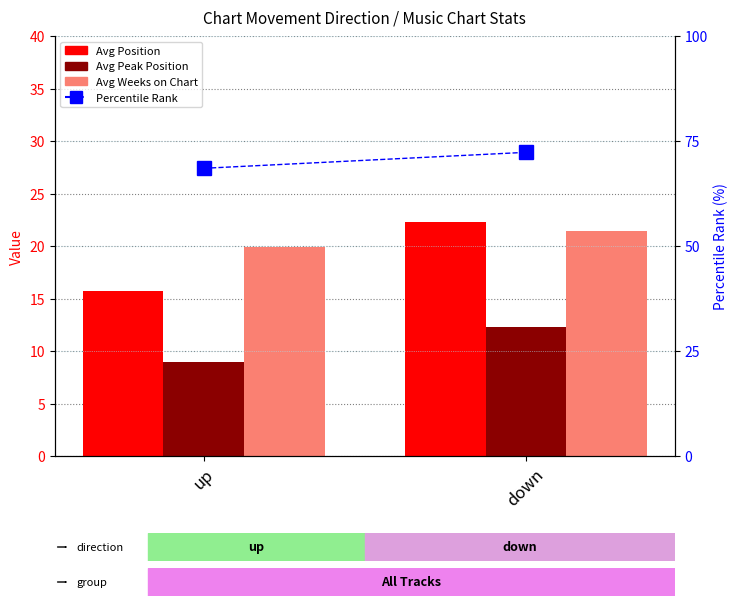

Does the chart contain stacked bars?

No